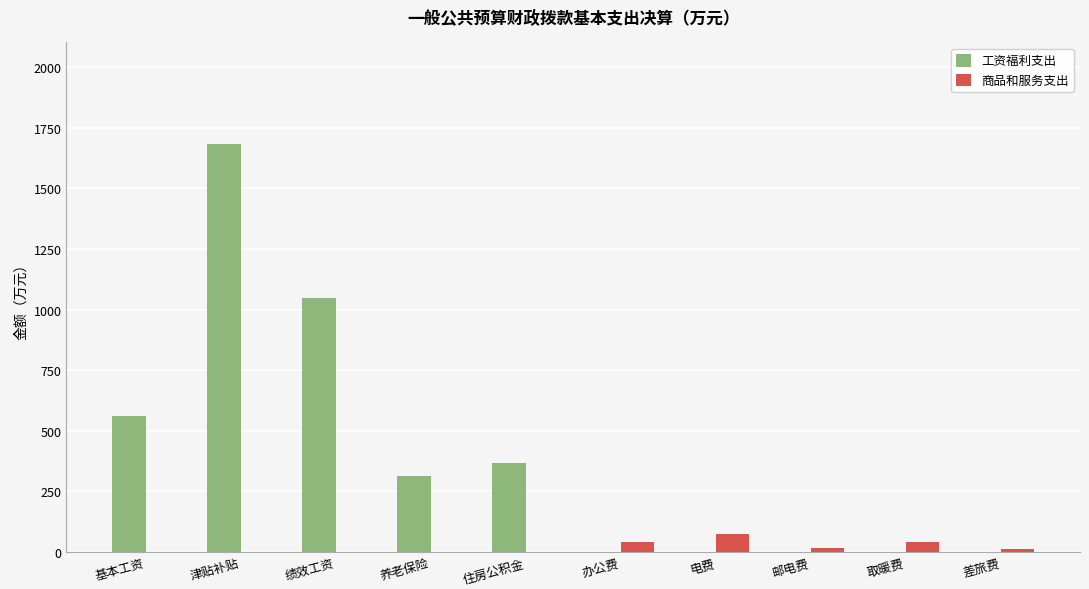

What is the sum of all 工资福利支出 values?

3967.0